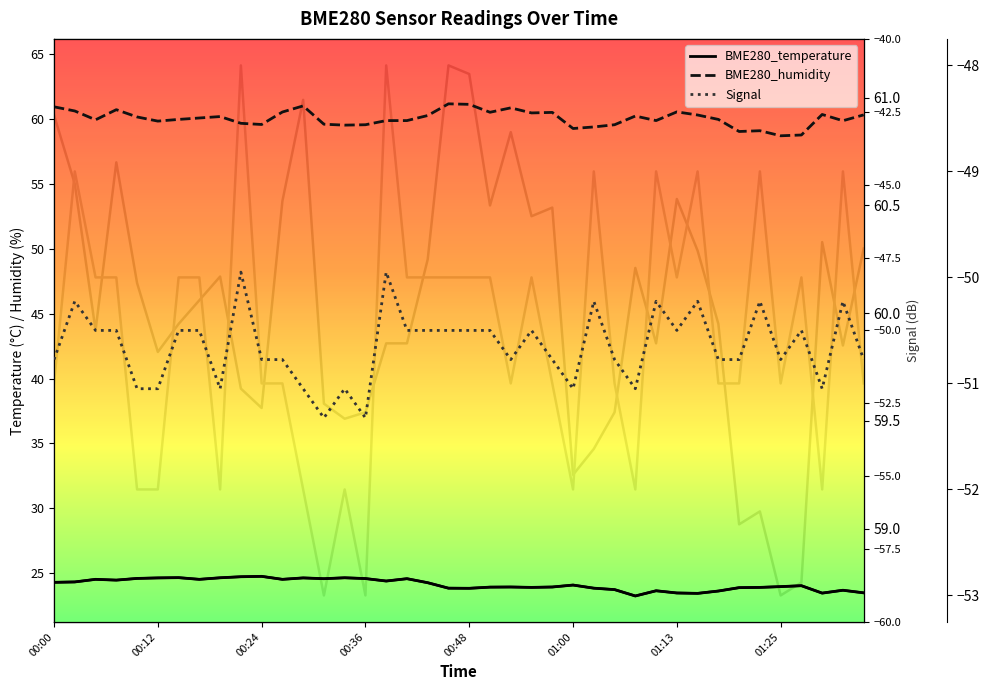

At which category is the sum across all series the highest?

00:22